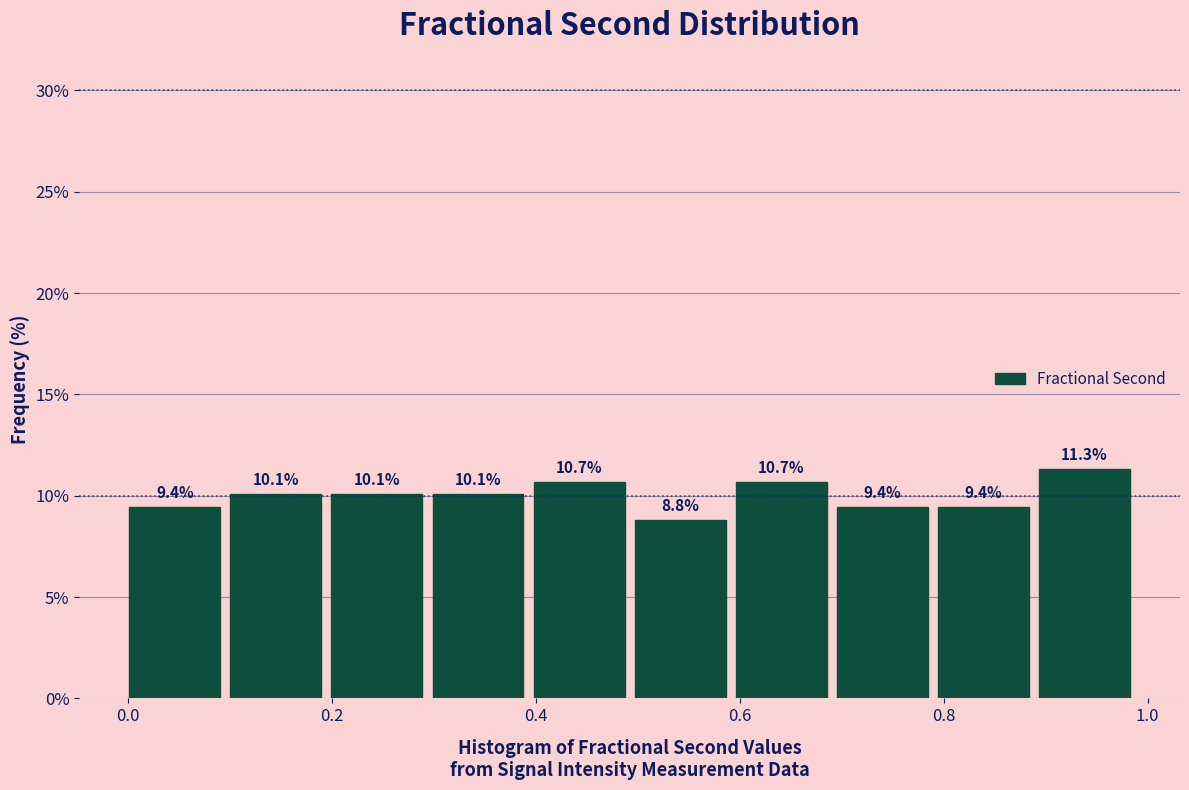

Reading left to right, list every bar in this chart as the range it spans on the x-axis followed by its height. The bar edges are not printed on the chart, so give them approximately, as read against the axis.

0.0 to 0.1: 9.4
0.1 to 0.2: 10.1
0.2 to 0.3: 10.1
0.3 to 0.4: 10.1
0.4 to 0.5: 10.7
0.5 to 0.6: 8.8
0.6 to 0.7: 10.7
0.7 to 0.8: 9.4
0.8 to 0.9: 9.4
0.9 to 1.0: 11.3